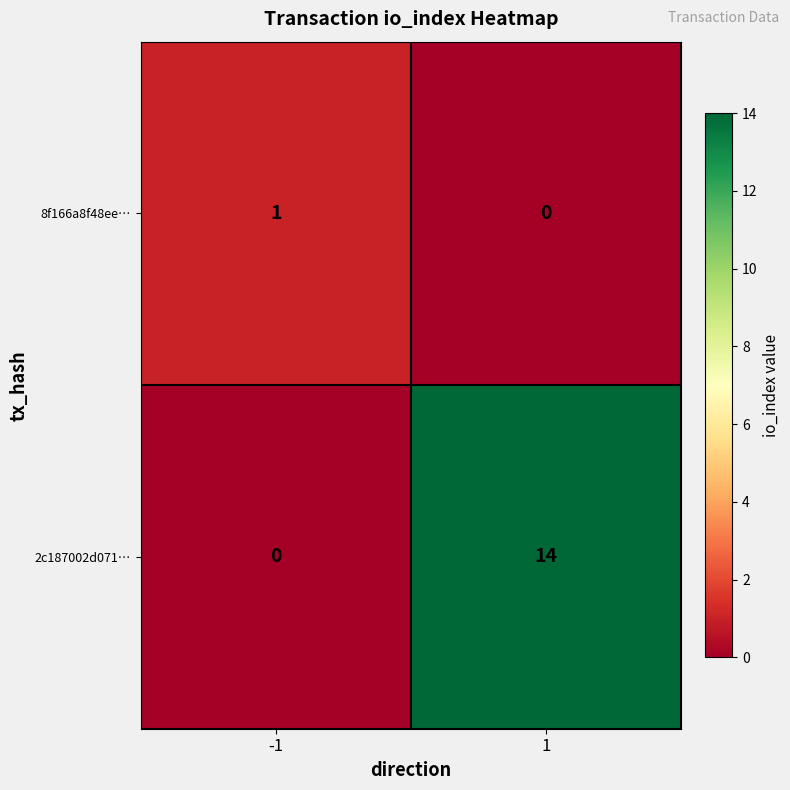

Which series has the widest spread of values?

2c187002d071…